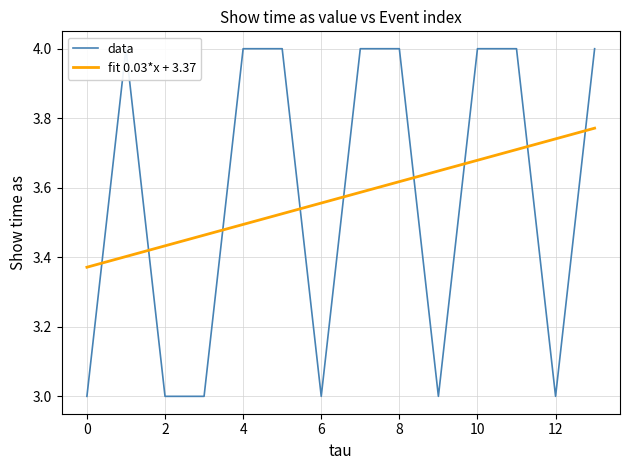

What is the sum of all fit 0.03*x + 3.37 values?

50.0